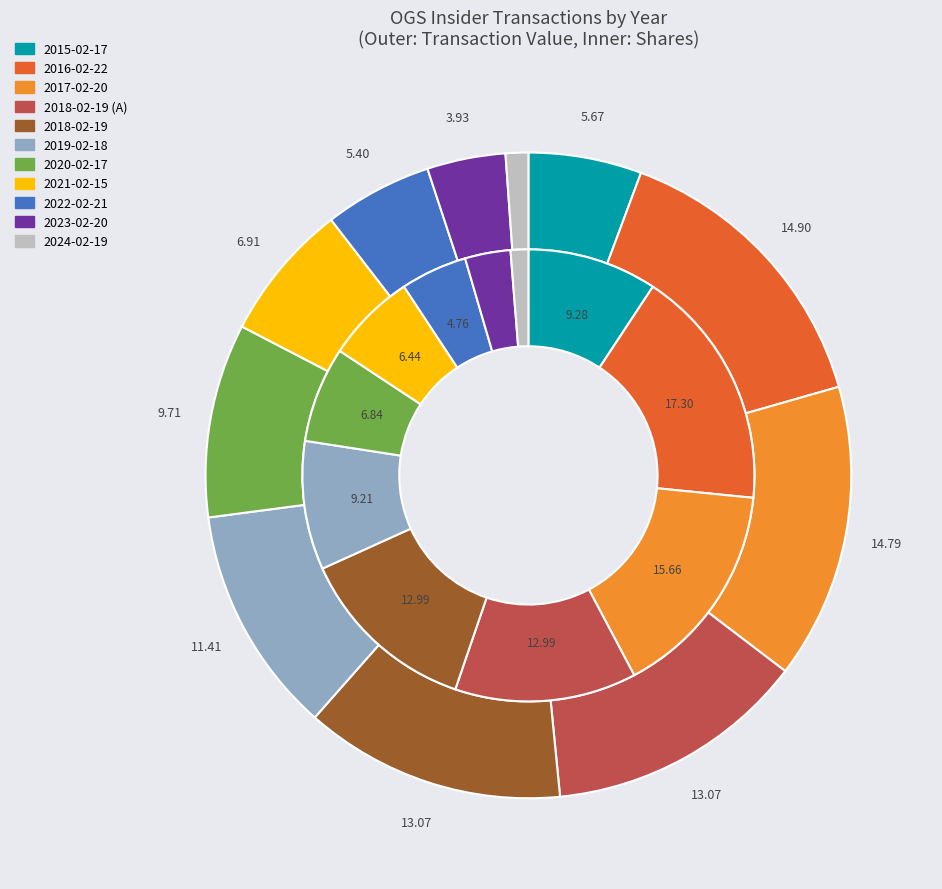

To the nearest percent, what is the average slice percentage?

9%